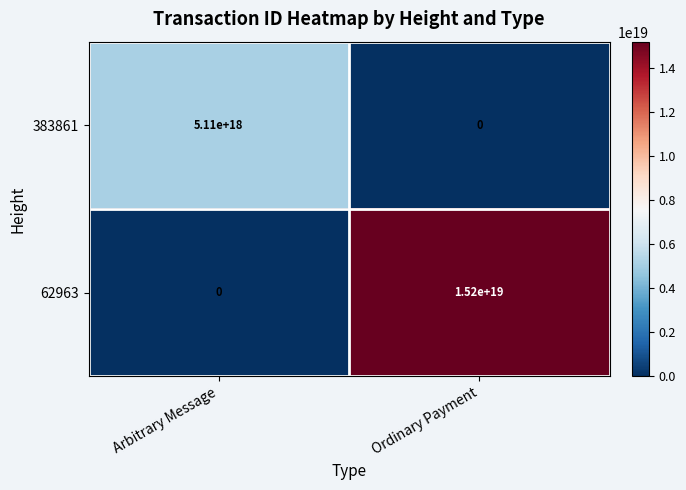

Is it true that 62963 equals 3474977448818702336 at Ordinary Payment?

False